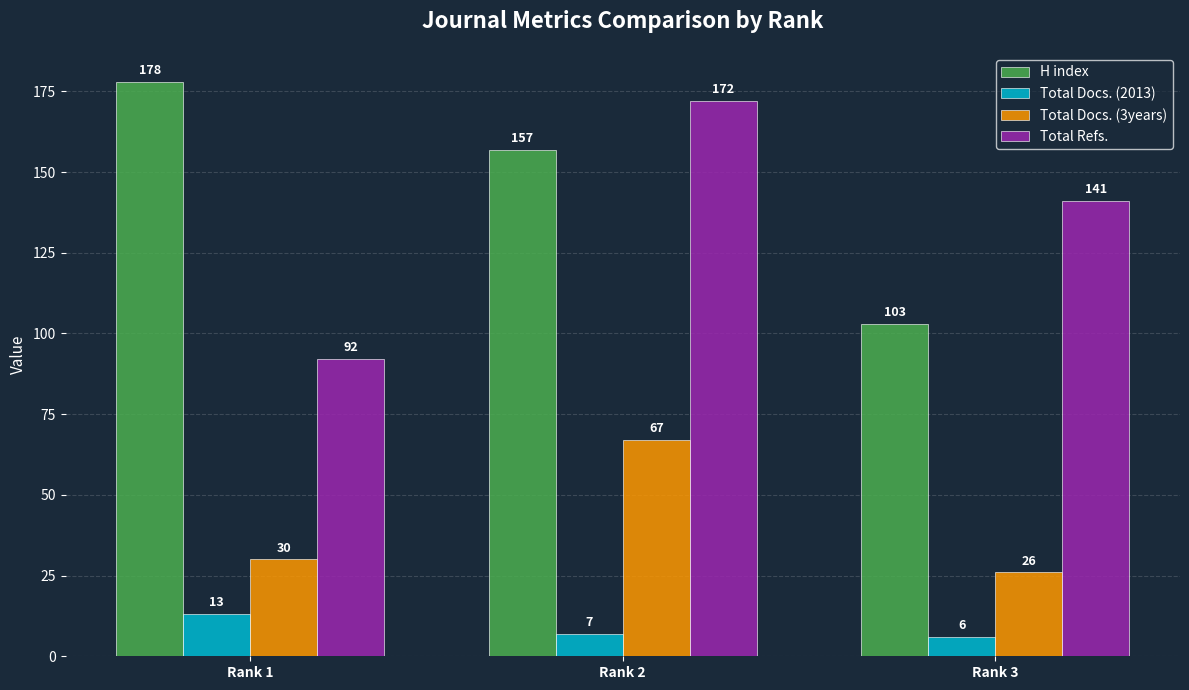

What is the sum of the Total Docs. (2013) values at Rank 1 and Rank 2?

20